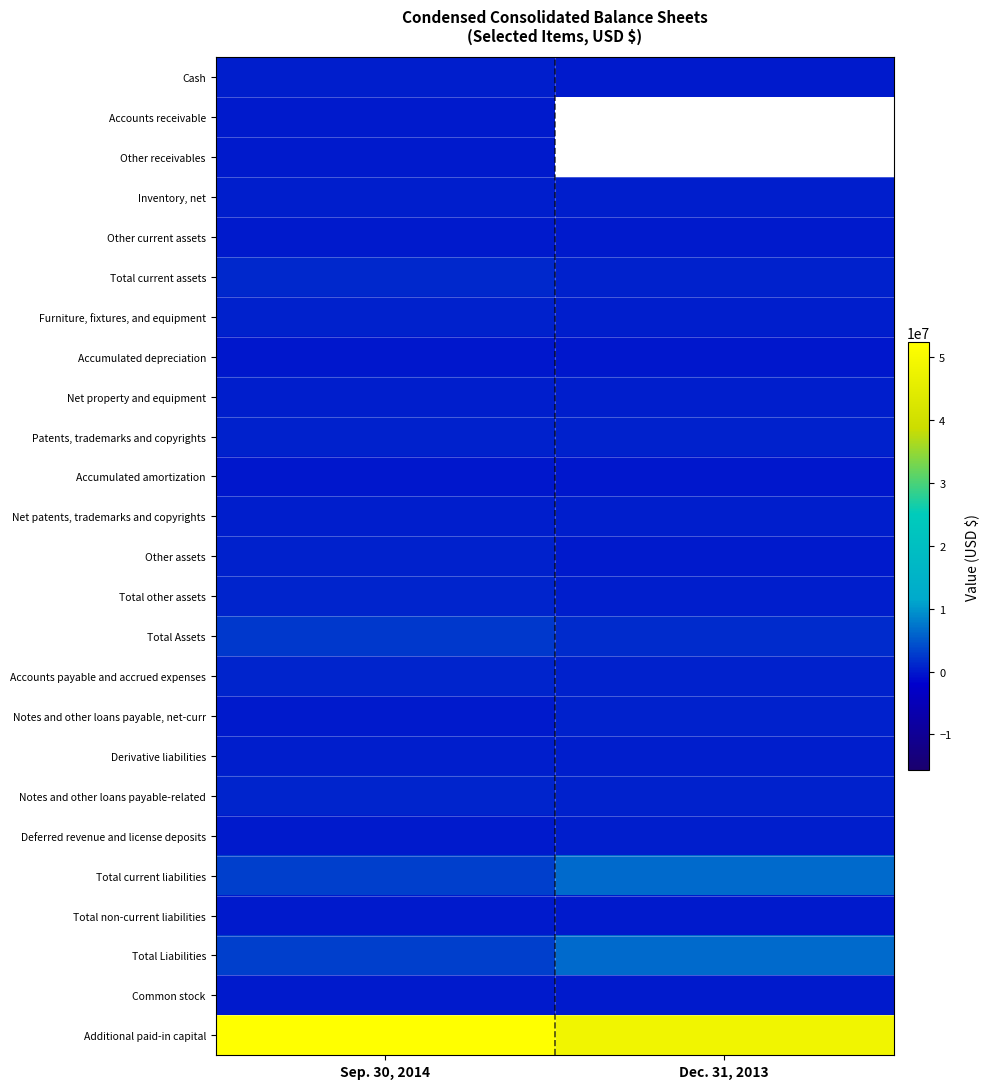

At how many categories does at least one series exceed 24754121?

2